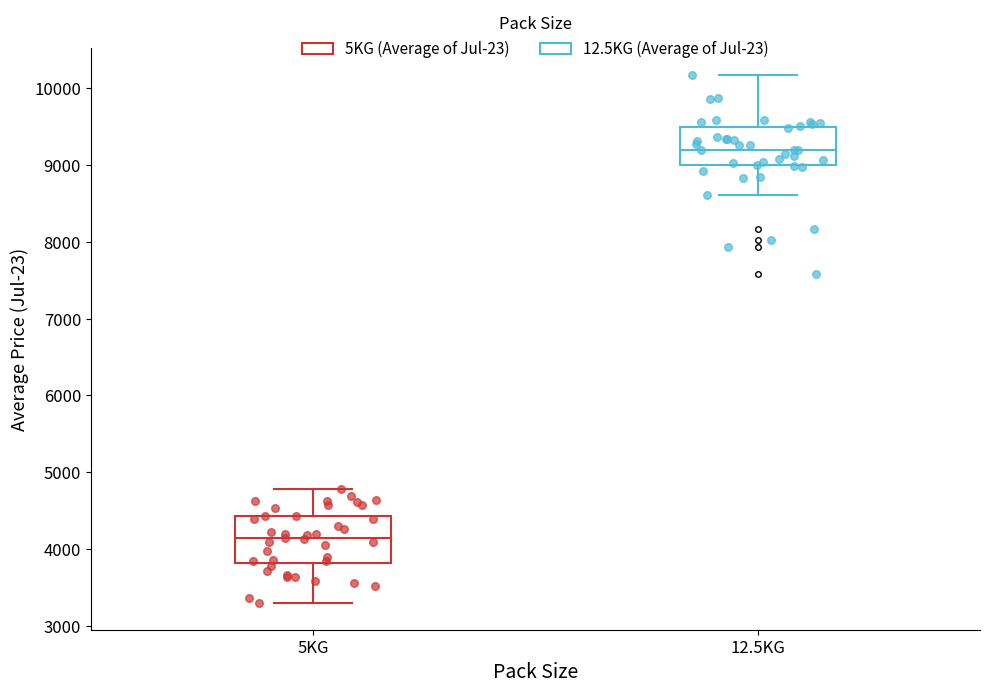

Which box has the highest median line?

12.5KG